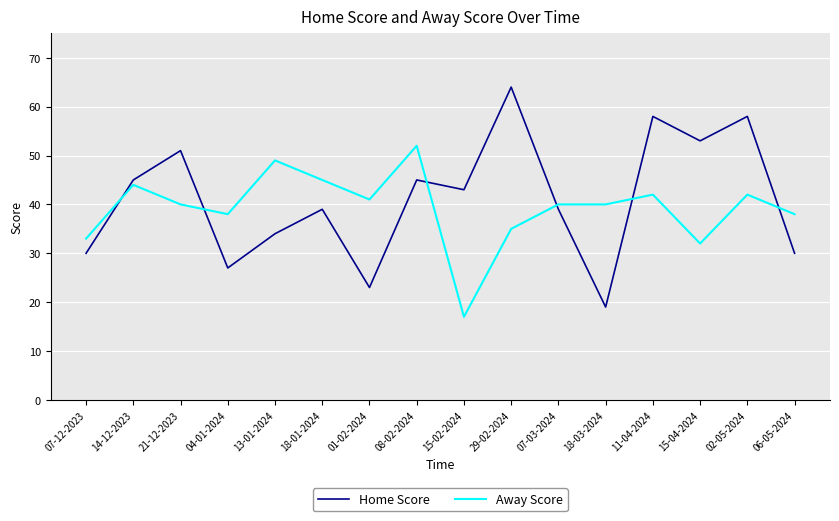

How many interior local valleys does the Home Score series have?

5